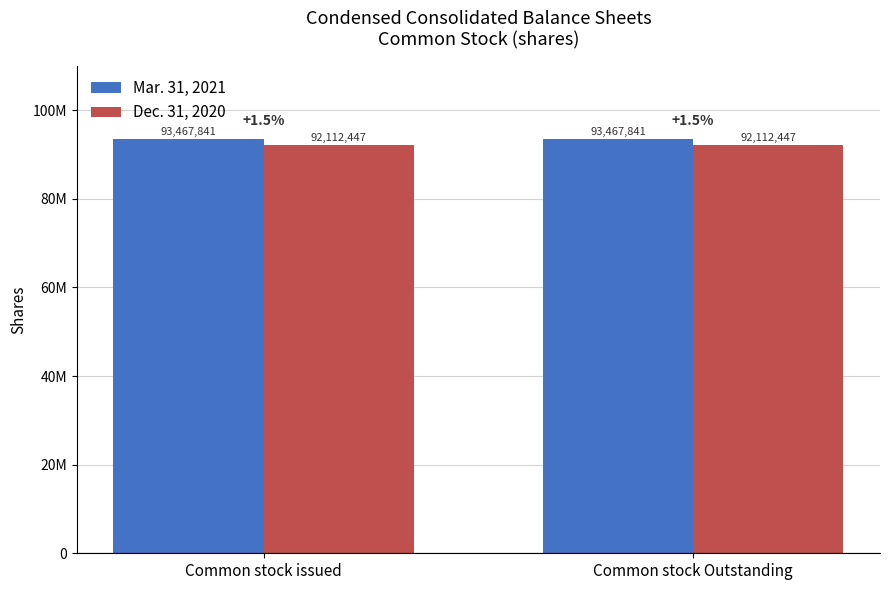

The Mar. 31, 2021 series shows 93467841 at Common stock Outstanding. True or false?

True